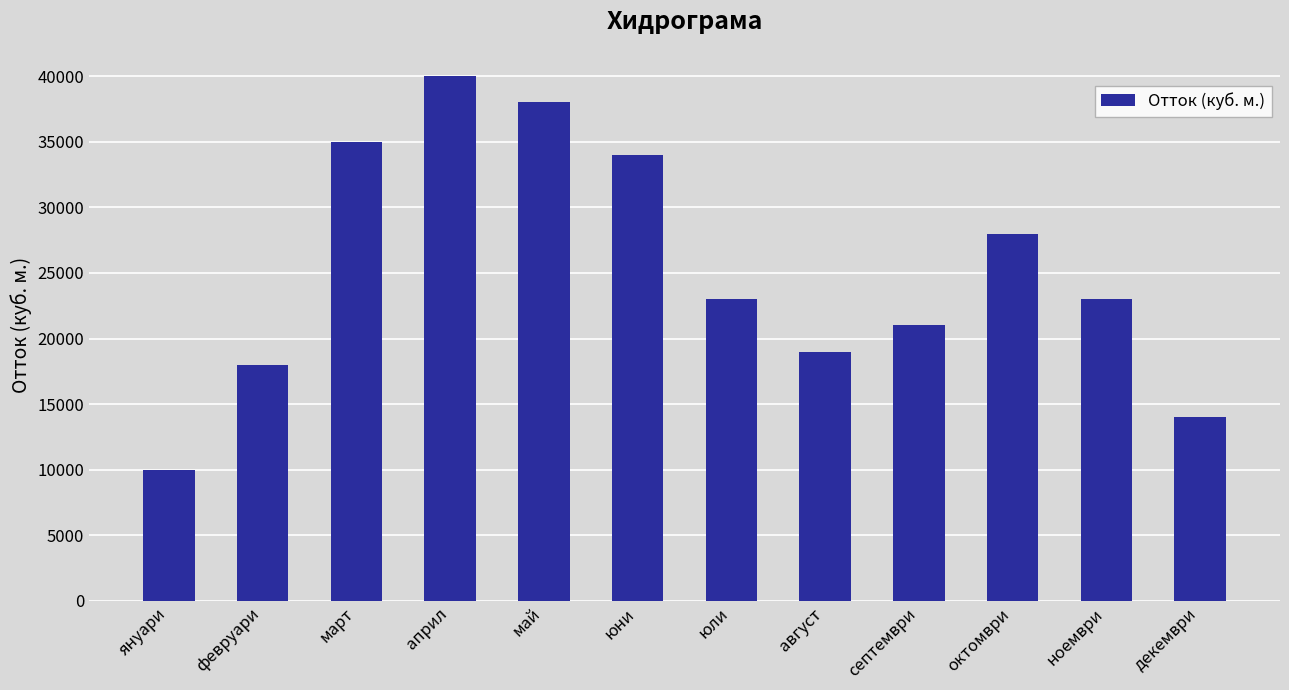

What is the approximate value at май, to the nearest 50?

38000